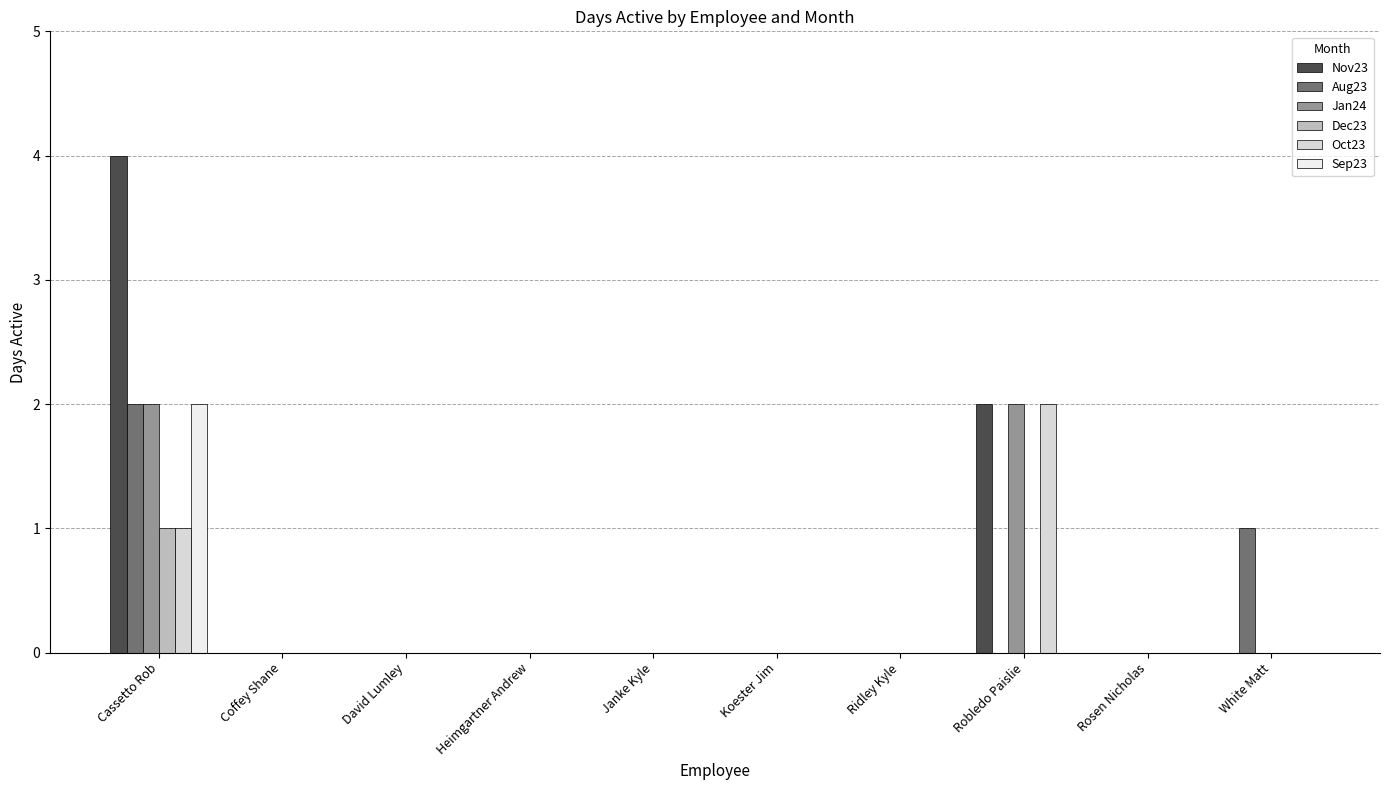

The value of Aug23 at David Lumley is 0. True or false?

True